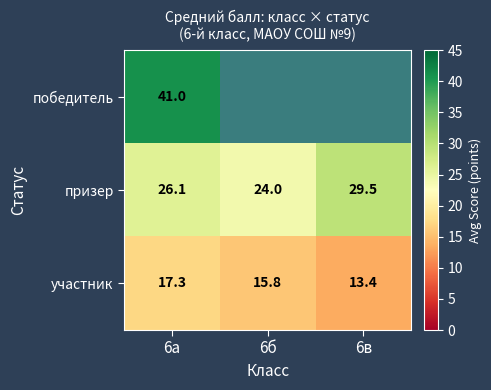

What is the lowest value of the участник series?

13.4